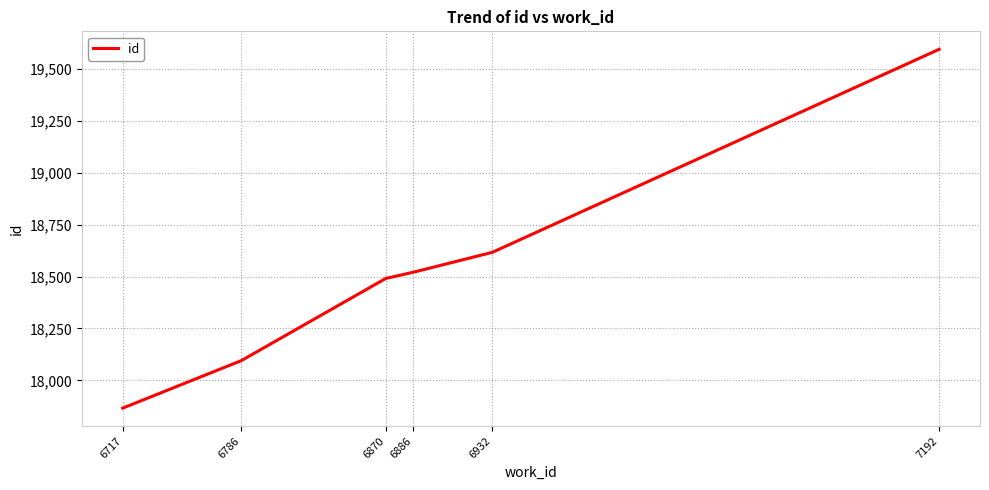

Is it true that the value at 6870 is 27978?

False